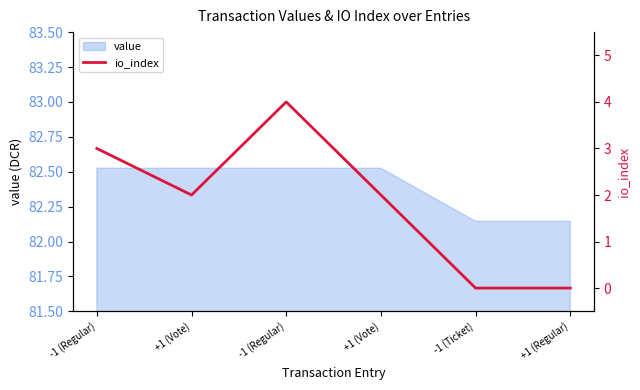

Reading left to right, transcribe all the data shown in this chart.

-1 (Regular)=3	+1 (Vote)=2	-1 (Regular)=4	+1 (Vote)=2	-1 (Ticket)=0	+1 (Regular)=0